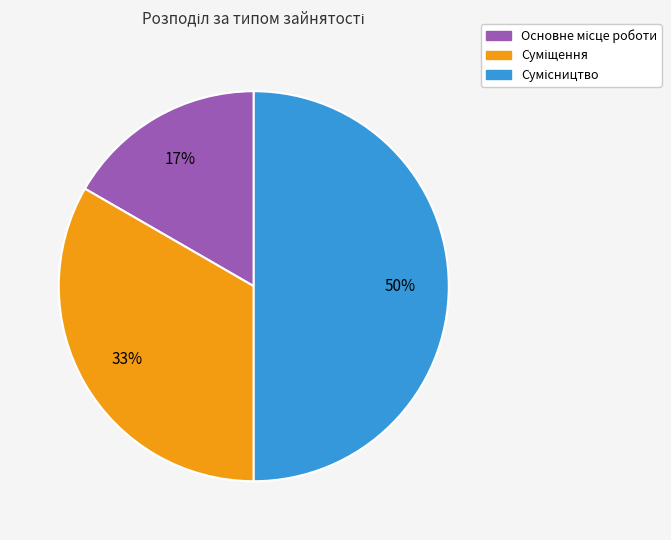

To the nearest percent, what is the average slice percentage?

33%